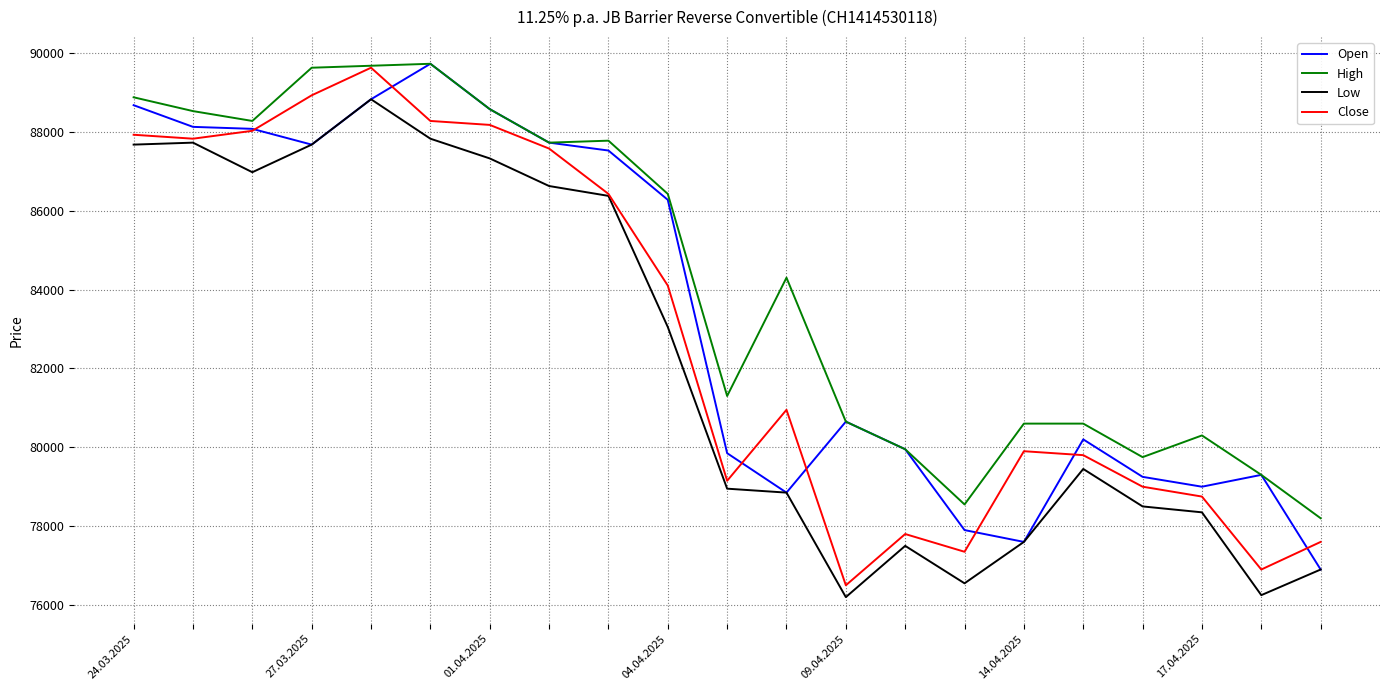

In High, how many points are lower than both neighbors (excluding endpoints)?

5